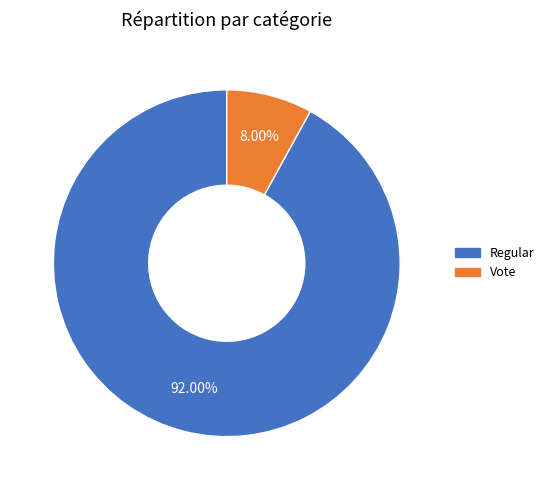

Is it true that Regular is 92% of the pie?

True